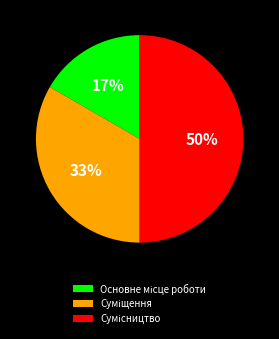

To the nearest percent, what is the average slice percentage?

33%